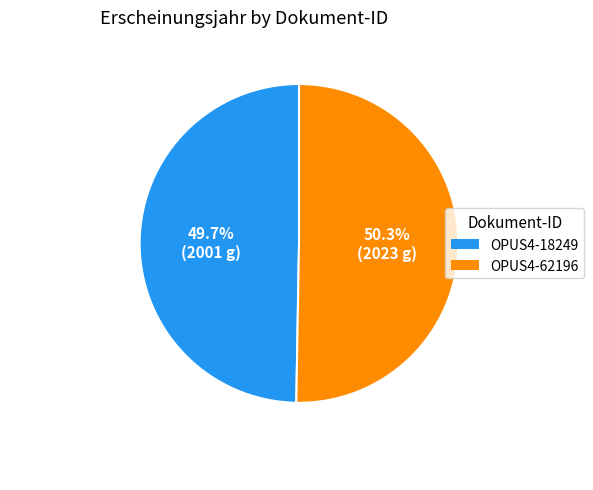

What is the change in value from OPUS4-18249 to OPUS4-62196?

+22